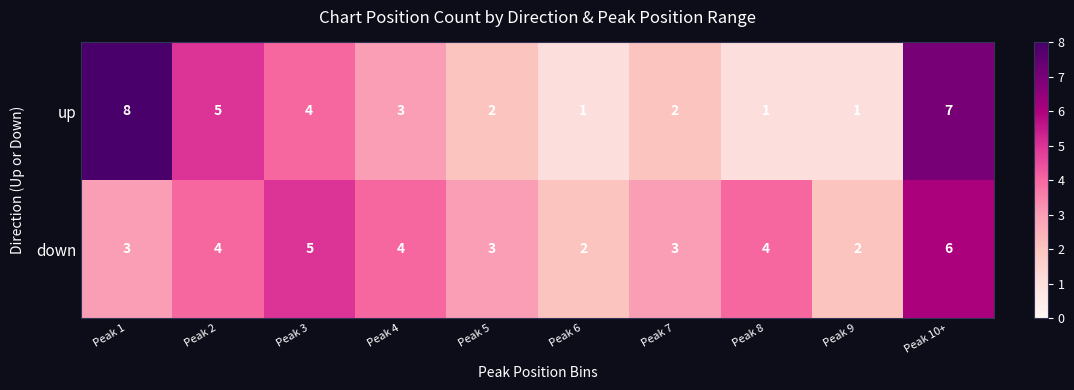

Which category has the highest value across all series?

Peak 1